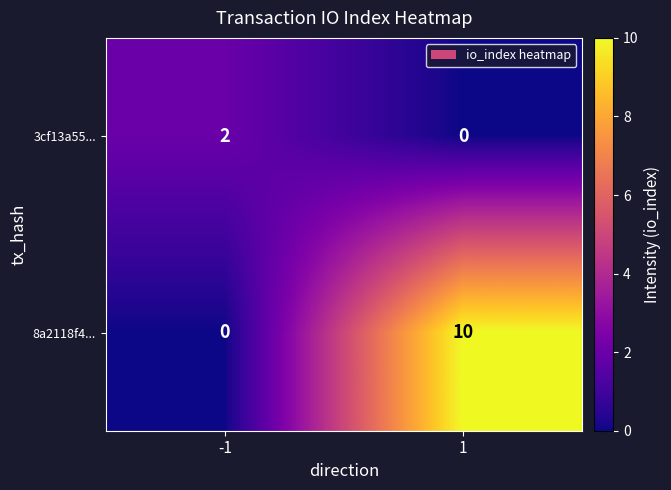

What is the difference between the 8a2118f4... values at -1 and 1?

10